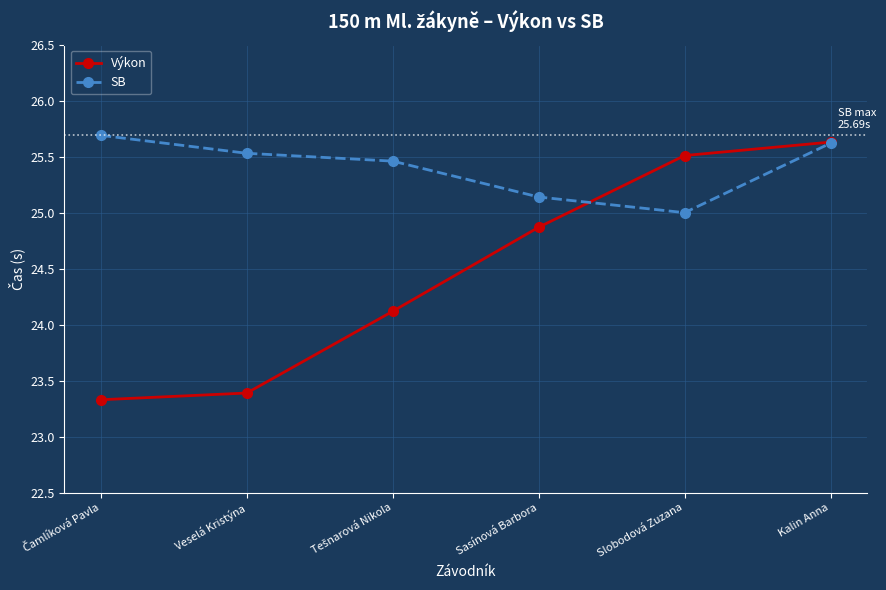

Reading right to left, extract all data points from this chart.

Výkon: 25.6	25.5	24.9	24.1	23.4	23.3
SB: 25.6	25.0	25.1	25.5	25.5	25.7